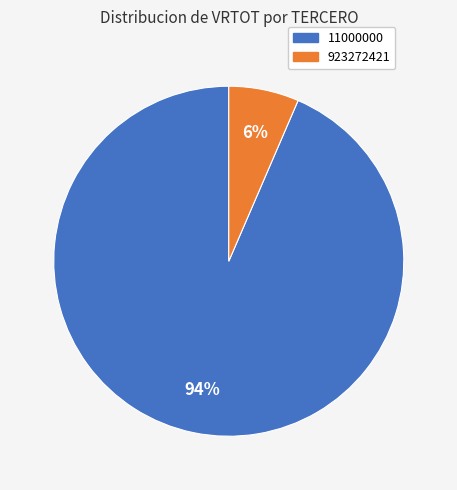

Is there any slice that represents more than half of the pie?

Yes